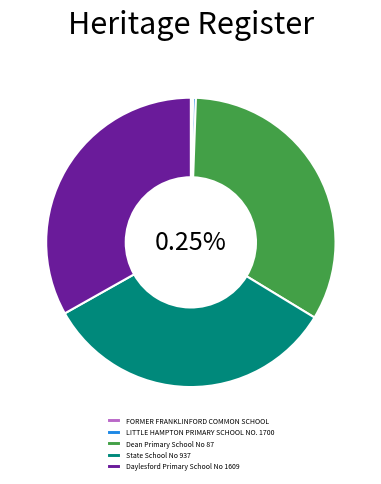

Which category has the biggest portion of the pie?

Daylesford Primary School No 1609